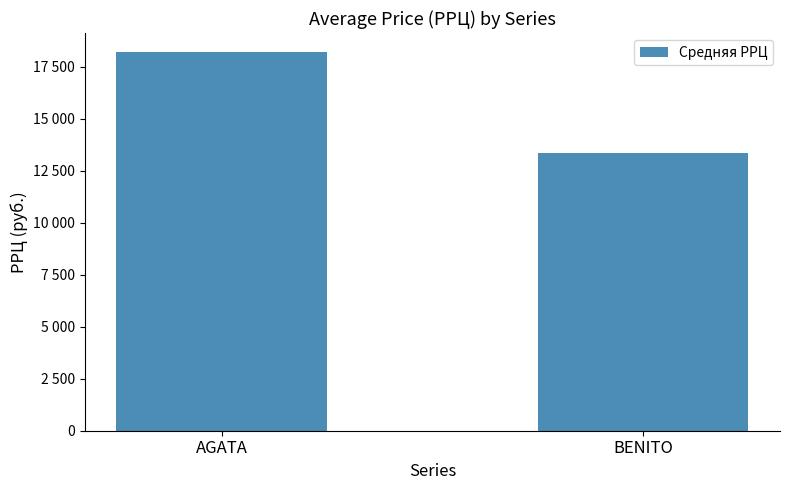

Is it true that the value at AGATA is 18200?

True